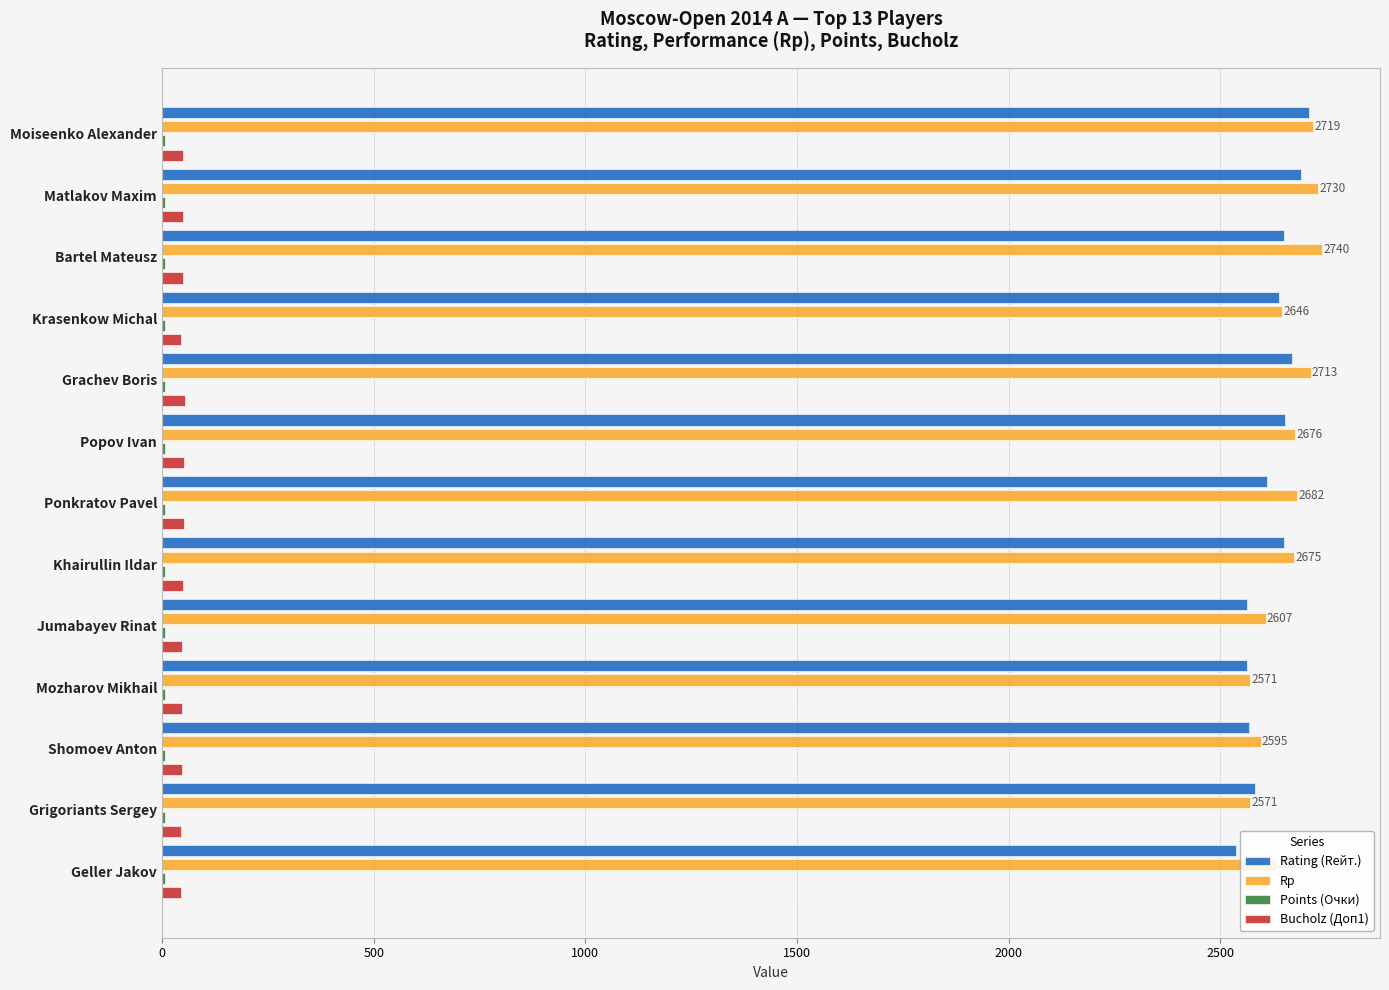

True or false: Rp has a value of 629.9 at Khairullin Ildar.

False